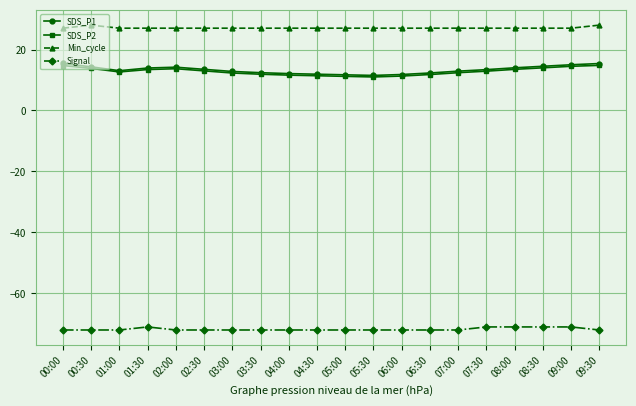

The value of Min_cycle at 09:30 is 40.1. True or false?

False